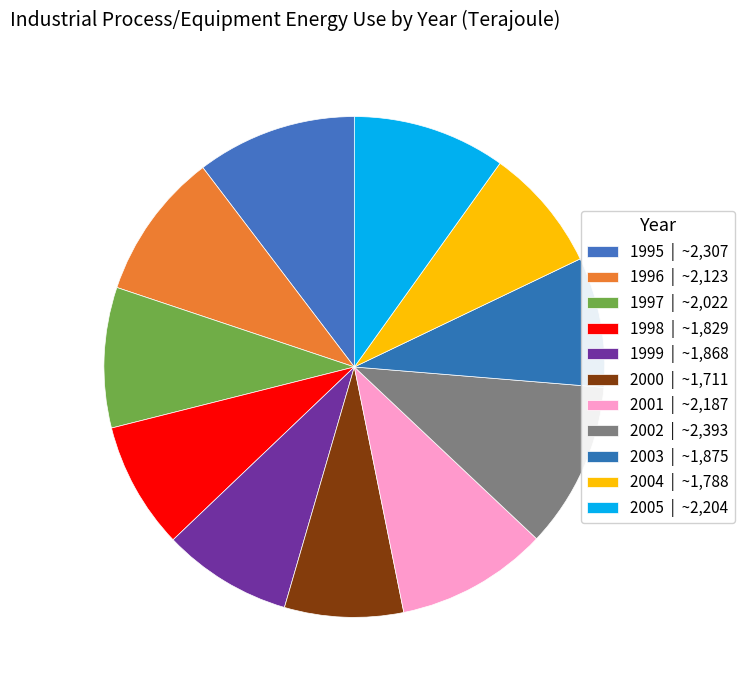

Between 1996 and 1999, which is larger?

1996